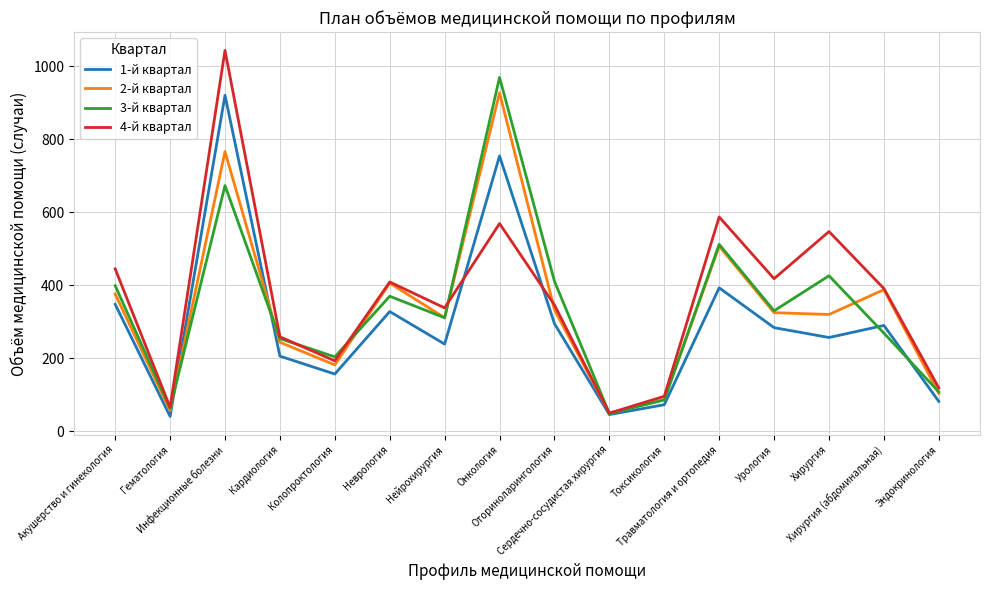

What is the difference between the 4-й квартал values at Травматология и ортопедия and Эндокринология?

468